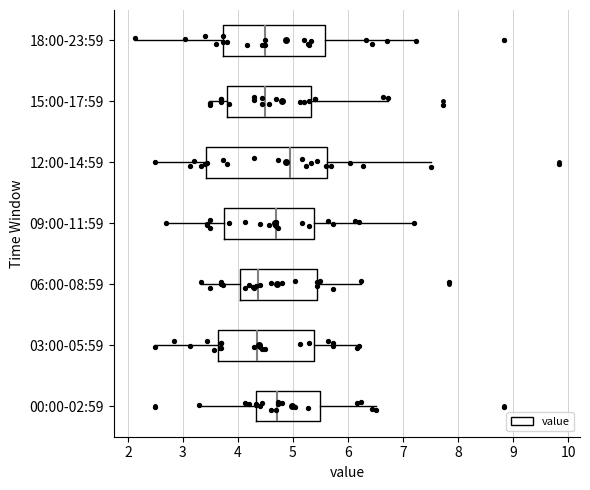

Reading bottom to top, transcribe this box plot: for each box, give where its median line is, the range the box spans, and where its two whiskers end, as read against the x-axis. The values are not printed on the chart, so give them approximately, as read against the axis.

00:00-02:59: median 4.7, box 4.3 to 5.5, whiskers 3.3 to 6.5
03:00-05:59: median 4.4, box 3.6 to 5.4, whiskers 2.5 to 6.2
06:00-08:59: median 4.4, box 4.0 to 5.4, whiskers 3.3 to 6.2
09:00-11:59: median 4.7, box 3.7 to 5.4, whiskers 2.7 to 7.2
12:00-14:59: median 5.0, box 3.4 to 5.6, whiskers 2.5 to 7.5
15:00-17:59: median 4.5, box 3.8 to 5.3, whiskers 3.5 to 6.7
18:00-23:59: median 4.5, box 3.7 to 5.6, whiskers 2.1 to 7.2